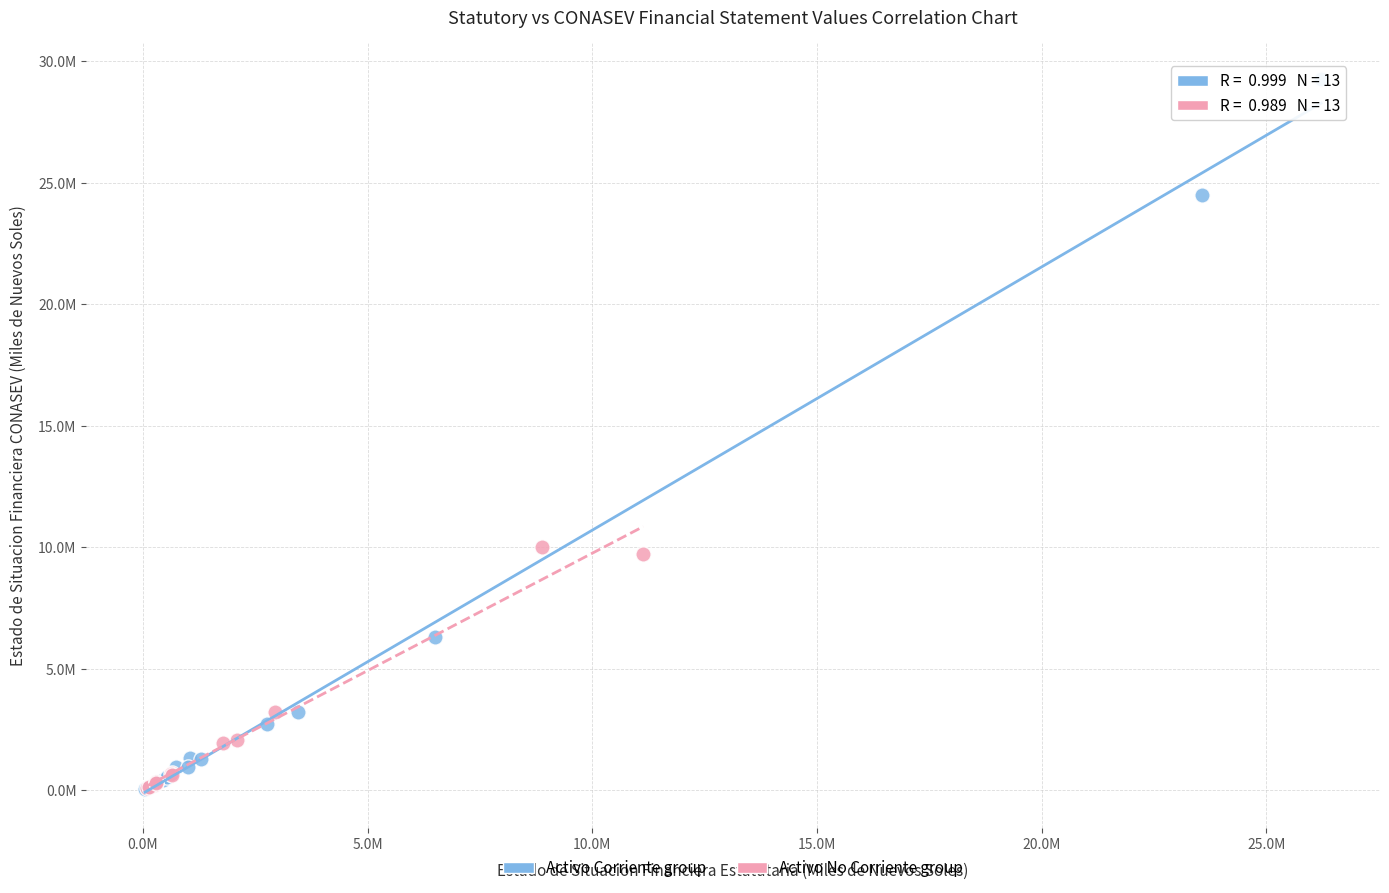

Which series has the largest Y range (max minus min)?

Activo Corriente group